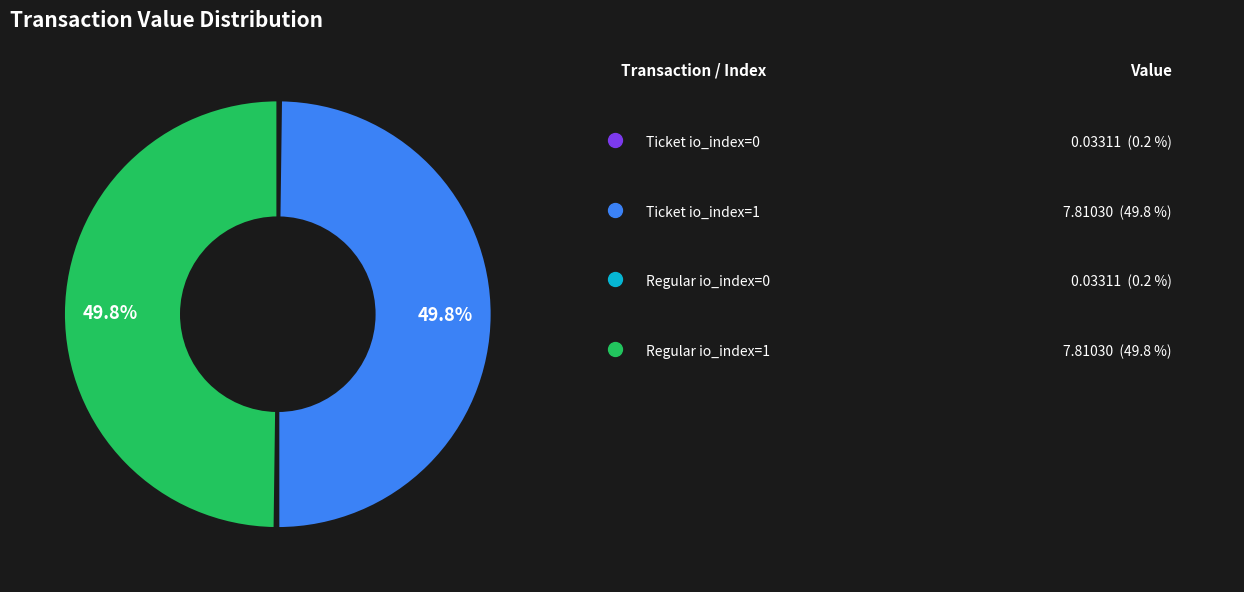

How many slices are in this pie chart?

4